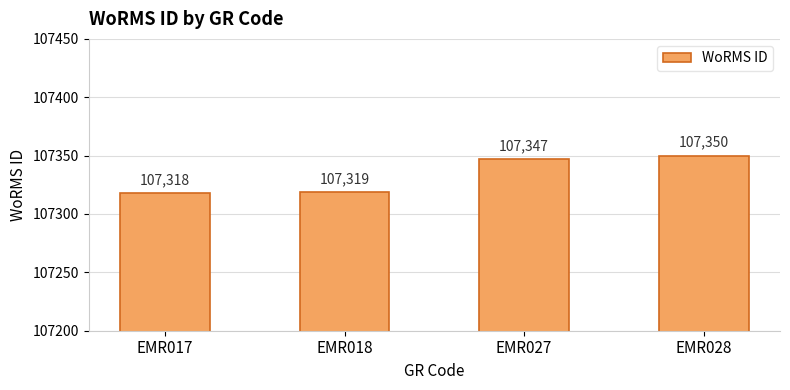

Which label corresponds to the smallest value in the chart?

EMR017